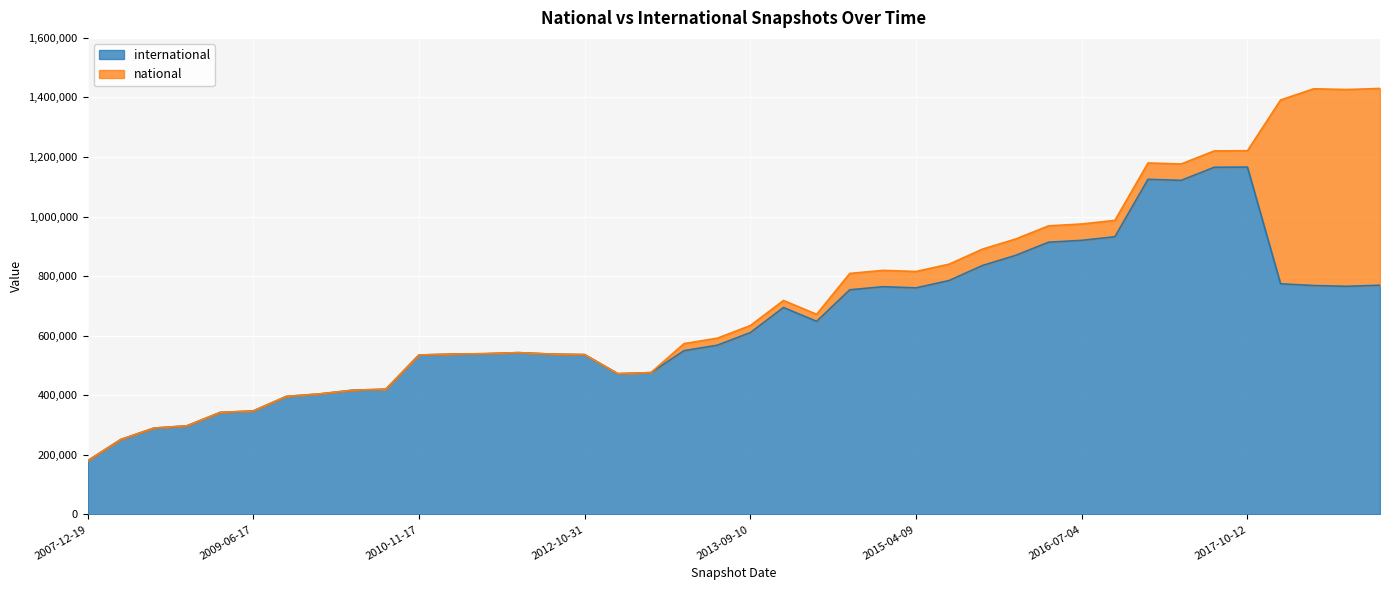

What is the sum of all values?

25798422